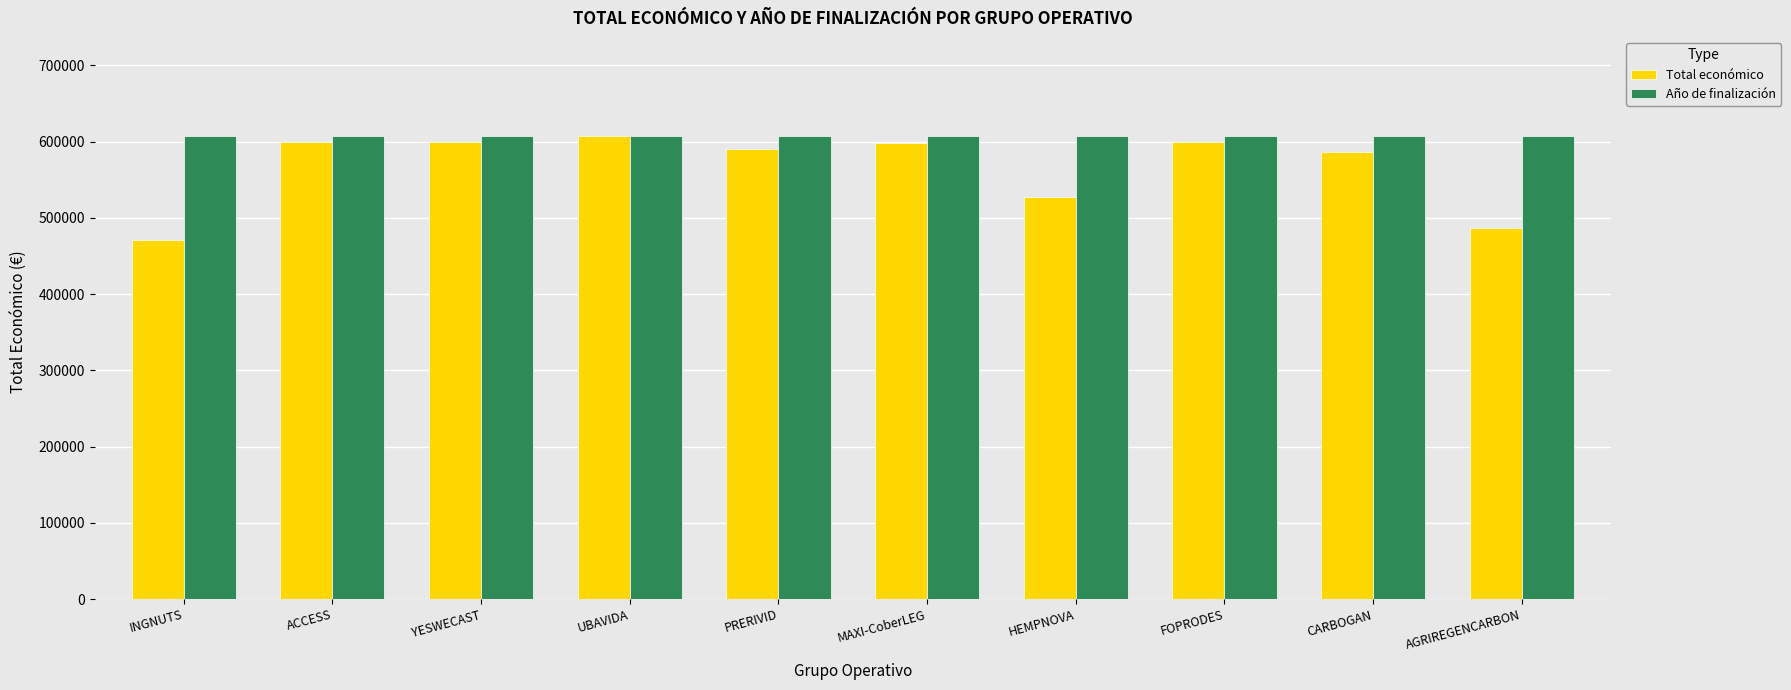

What is the difference between the maximum and second lowest values in the Año de finalización series?

299.6